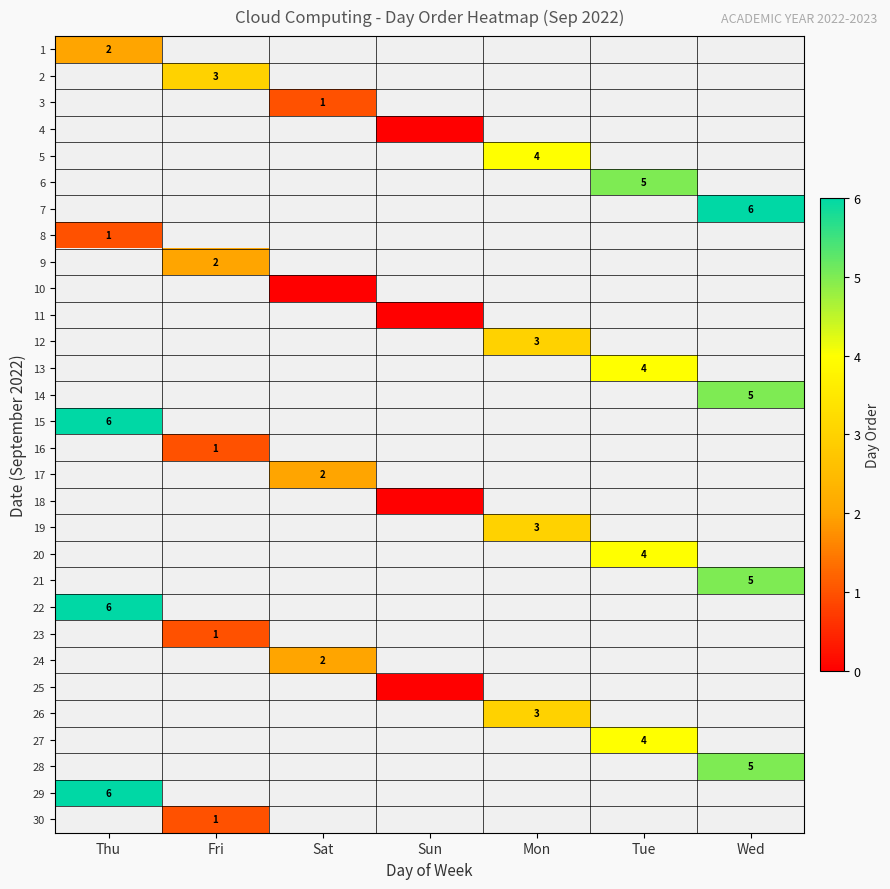

True or false: 14 has a value of 3 at Wed.

False